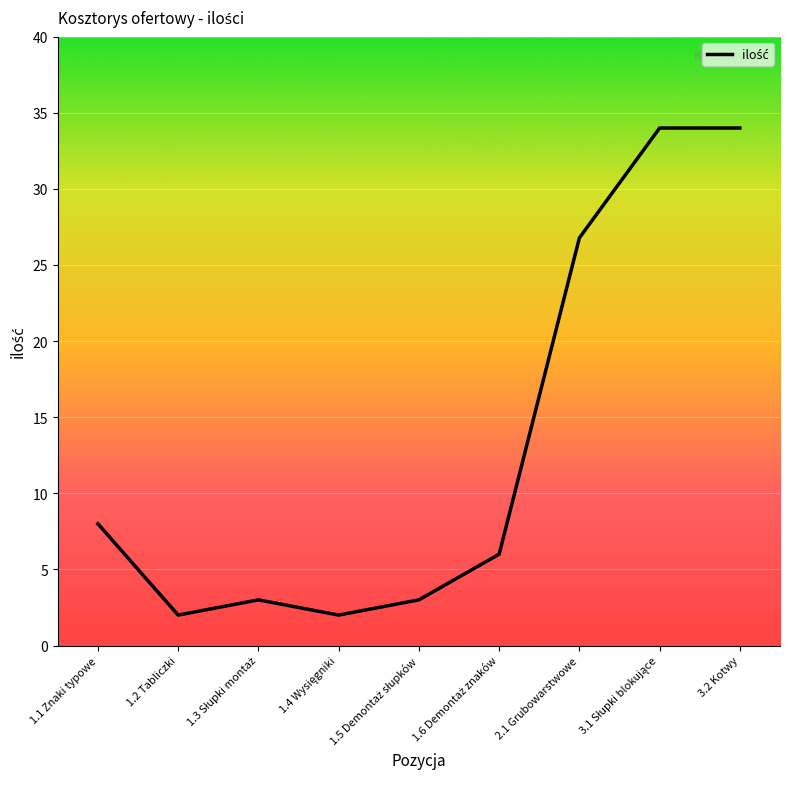

Reading left to right, transcribe all the data shown in this chart.

8.0	2.0	3.0	2.0	3.0	6.0	26.8	34.0	34.0